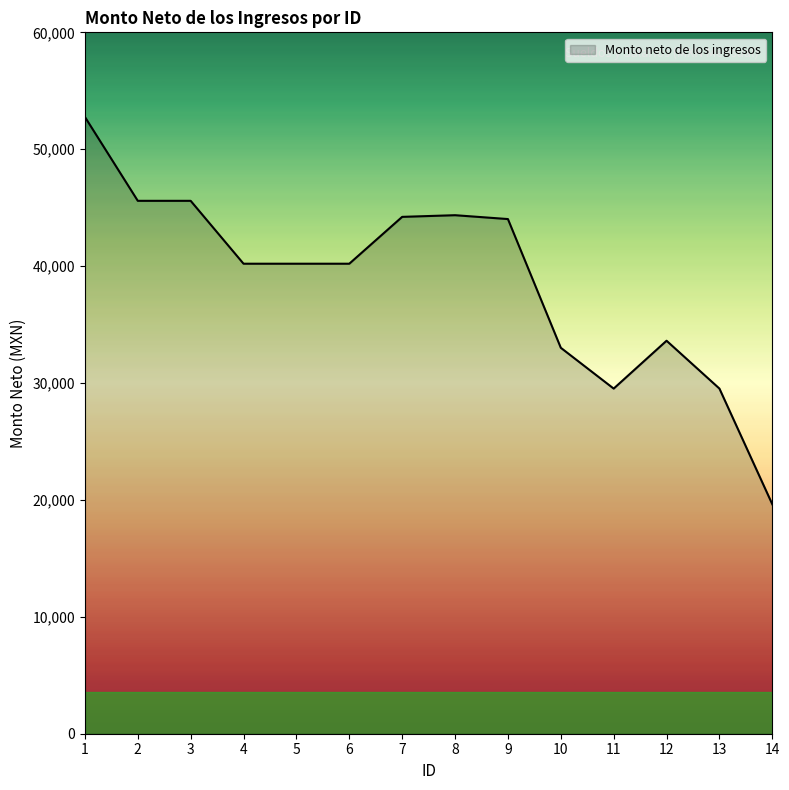

What is the sum of all values?

542463.3